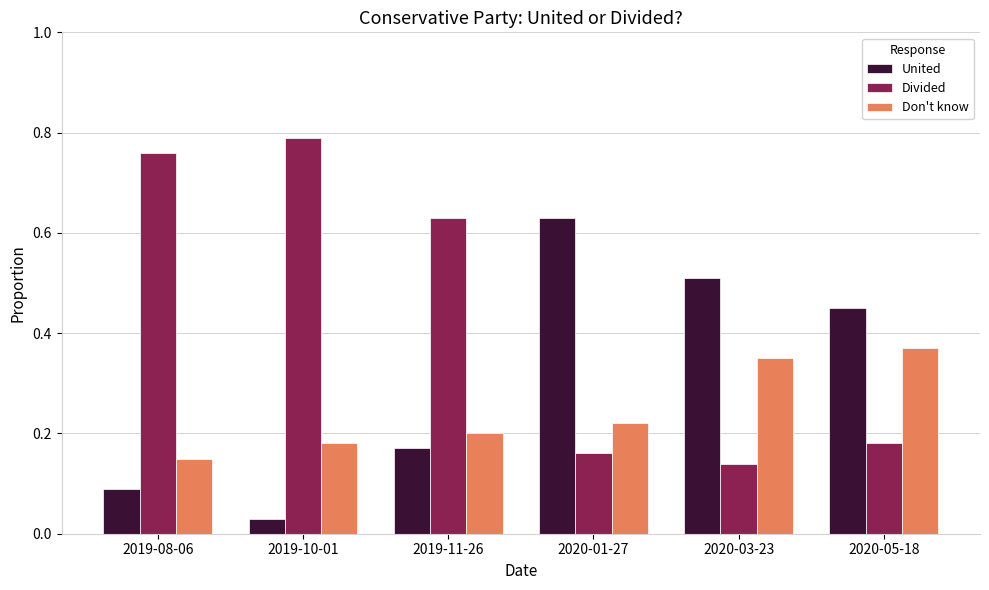

Which series has the largest range (max minus min)?

Divided